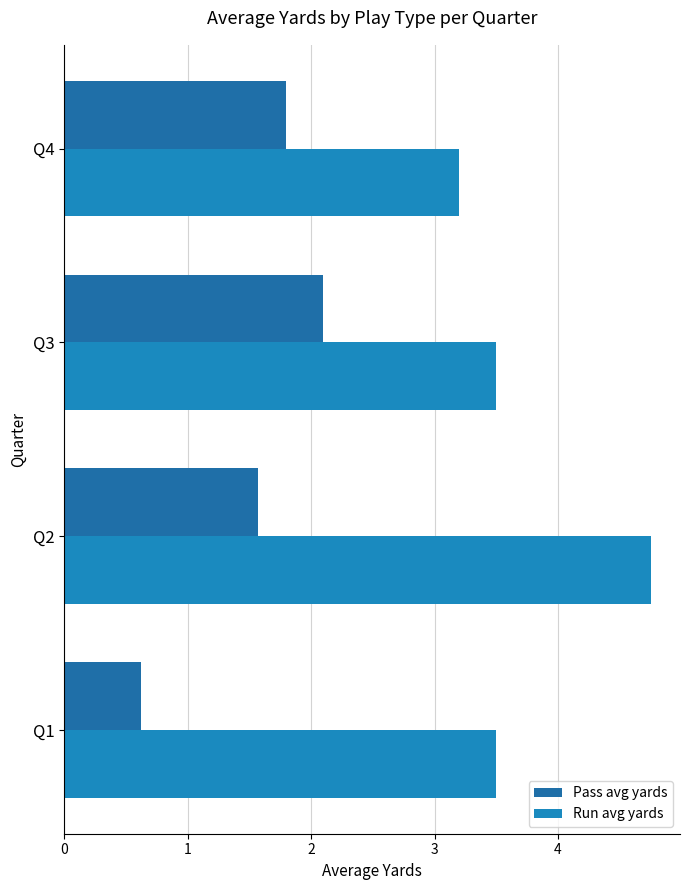

How many values in the Pass avg yards series are below 1?

1